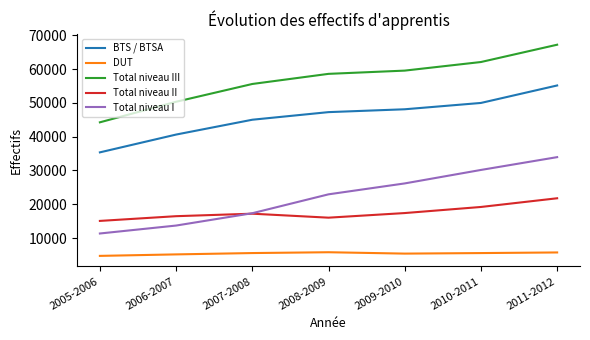

How many values in the Total niveau III series are below 58572?

3